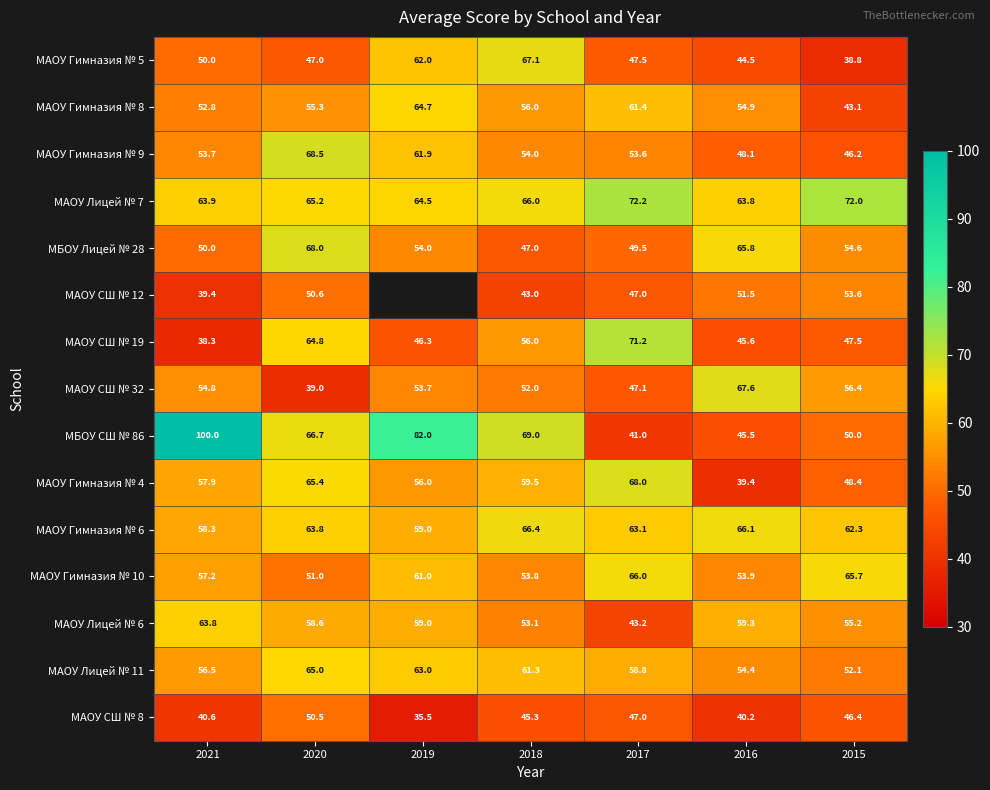

How many values in the МАОУ СШ № 8 series are below 45?

3